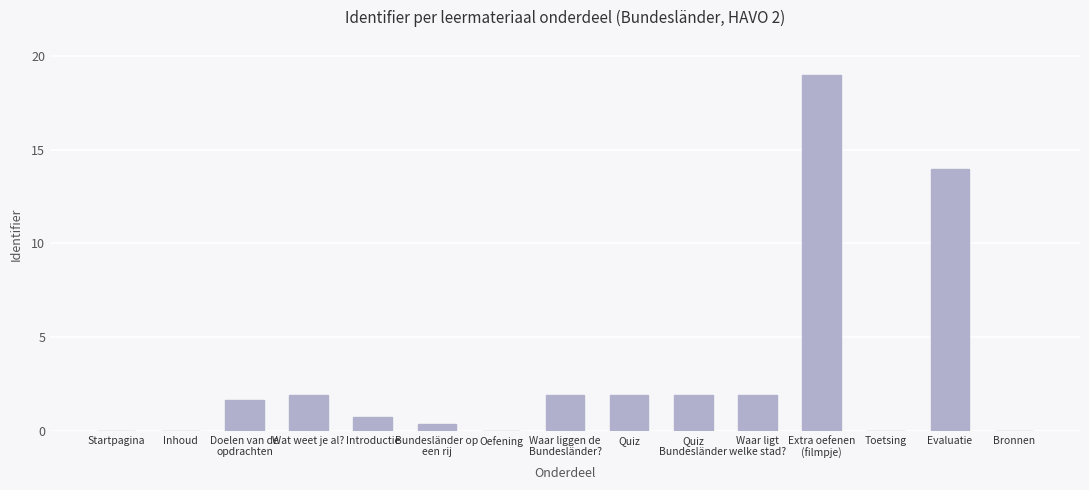

What is the sum of the values at Evaluatie and Bundesländer op
een rij?

14.4